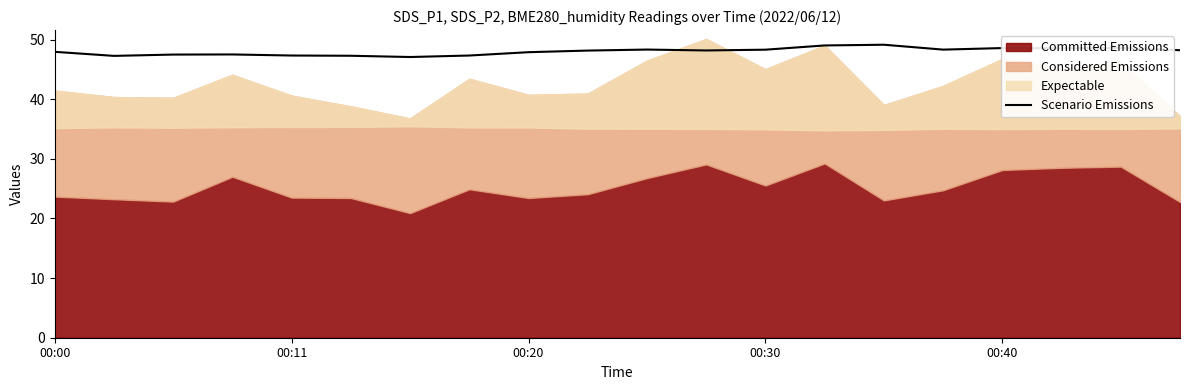

What is the maximum value shown in the chart?

49.1